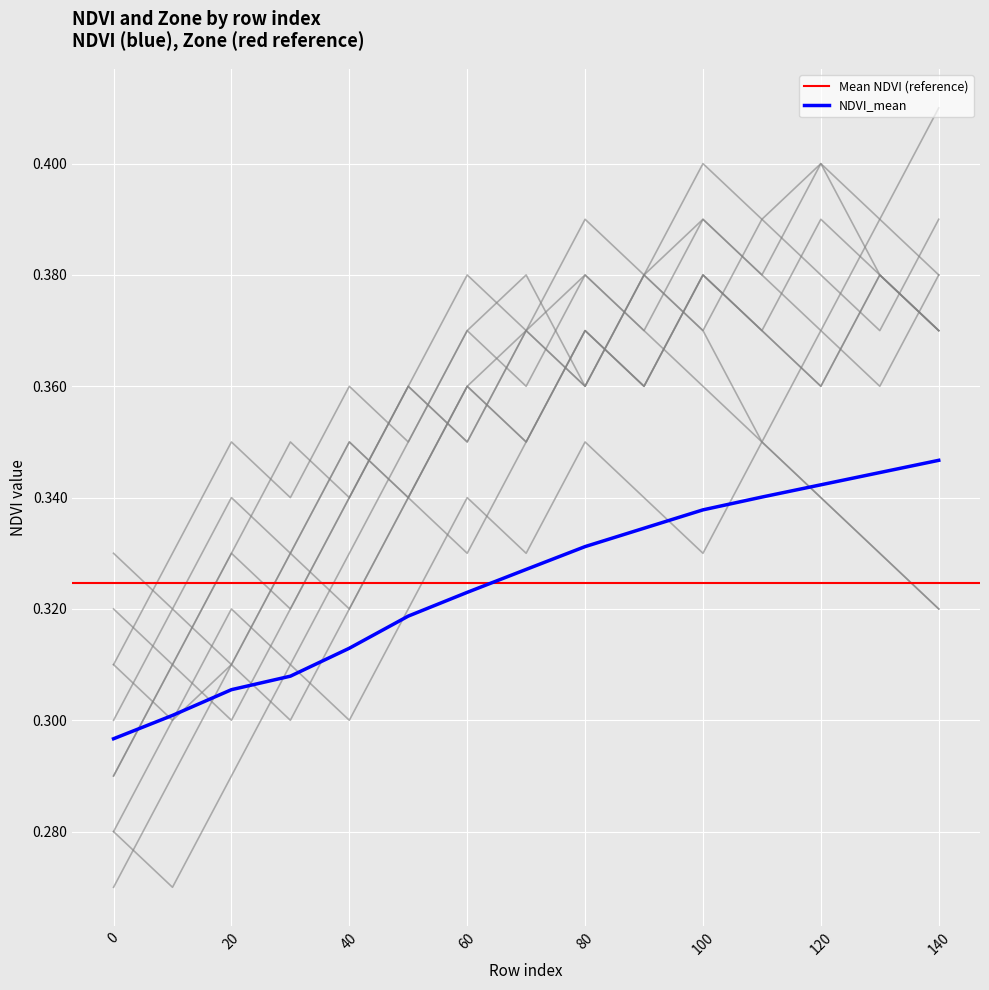

Reading right to left, what are all the values shown in this chart?

140=0.3	130=0.3	120=0.3	110=0.3	100=0.3	90=0.3	80=0.3	70=0.3	60=0.3	50=0.3	40=0.3	30=0.3	20=0.3	10=0.3	0=0.3